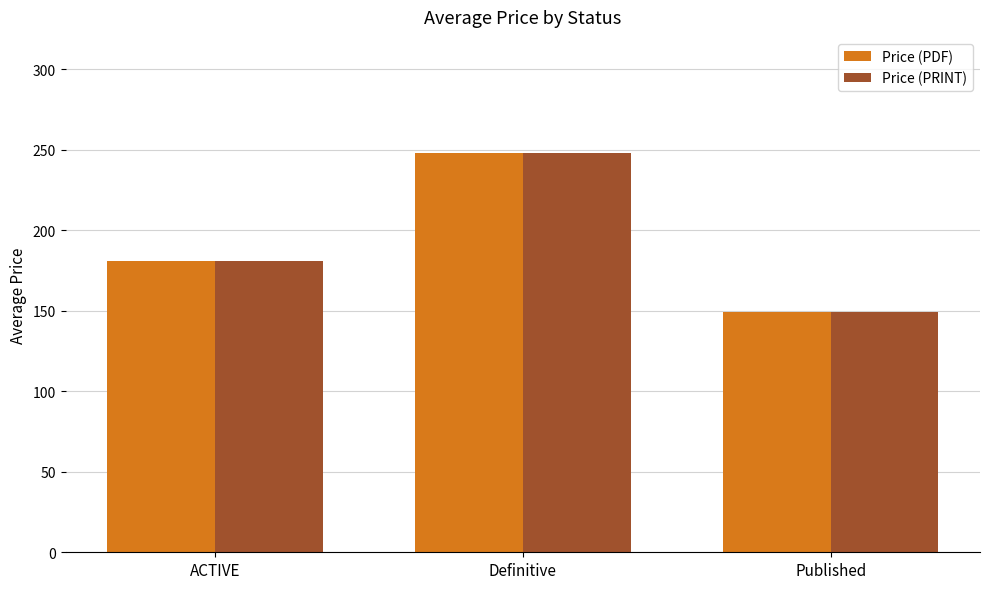

How many data points in Price (PRINT) are less than 181?

1